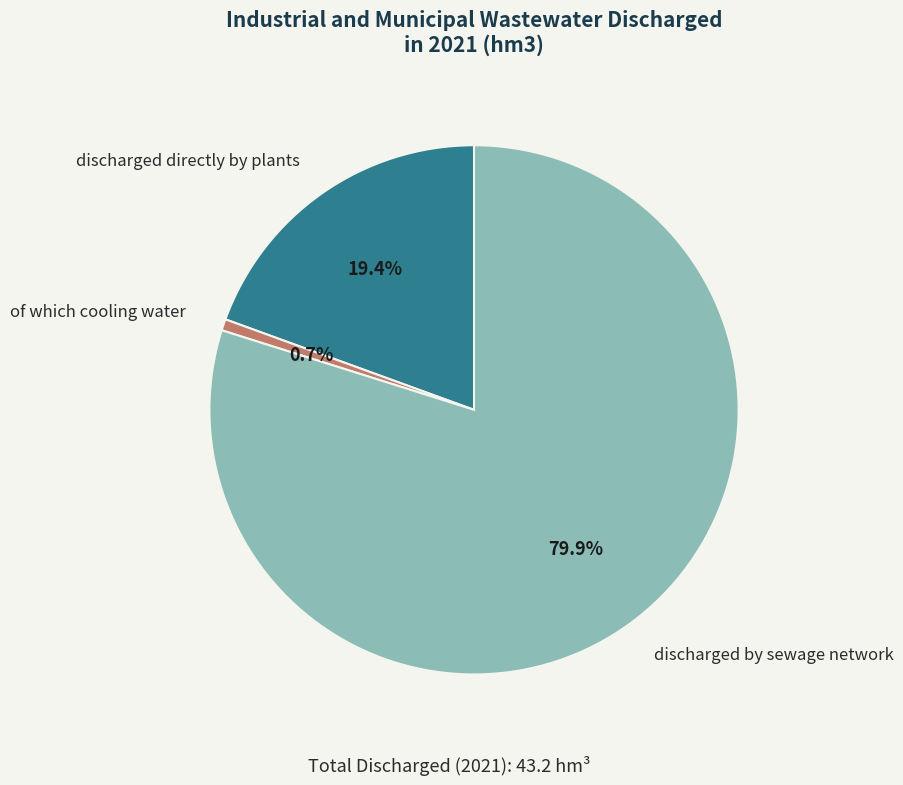

To the nearest percent, what is the combined percentage of discharged directly by plants and discharged by sewage network?

99%